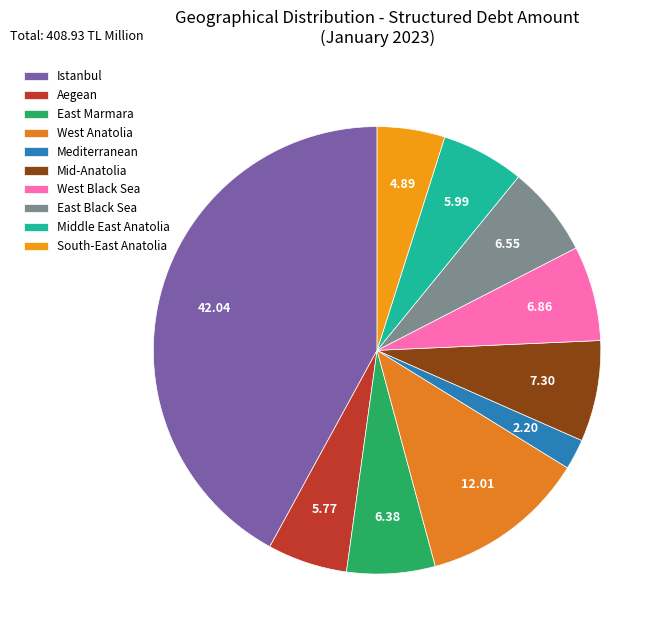

Does West Black Sea represent more than half of the total?

No